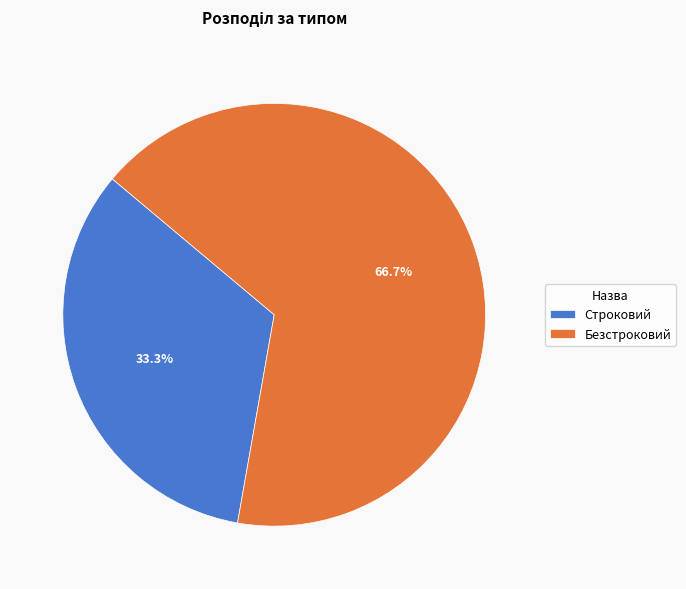

Which category has the biggest portion of the pie?

Безстроковий